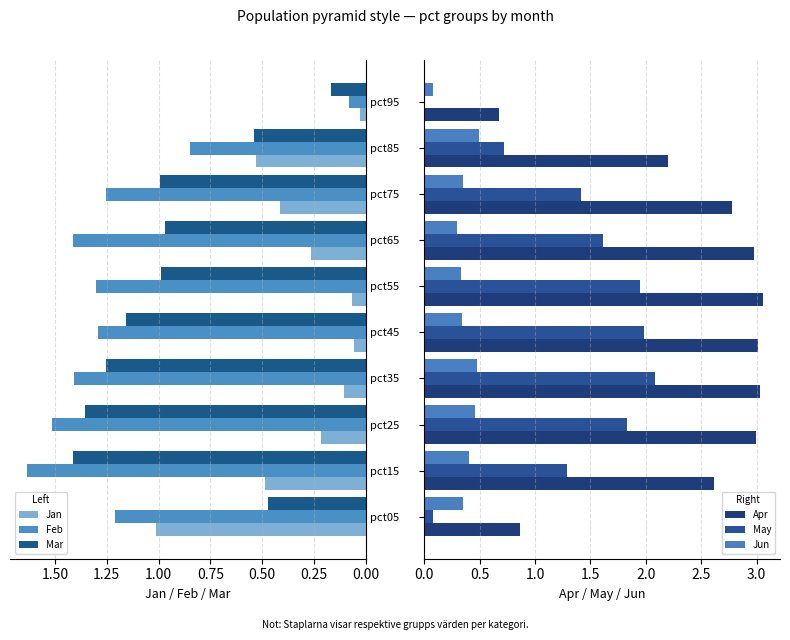

The value of Feb at pct75 is 0.8. True or false?

False